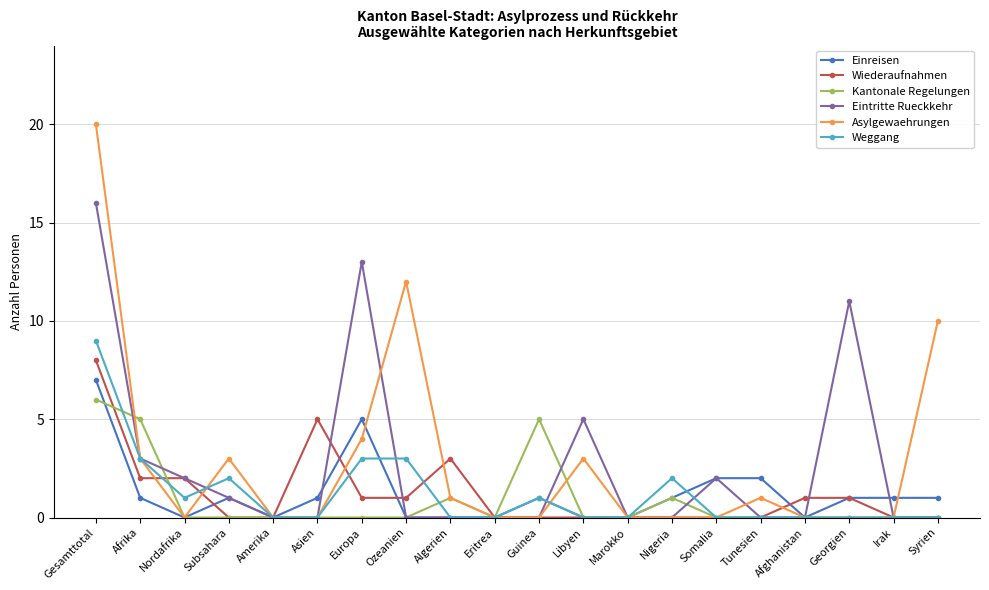

The Asylgewaehrungen series shows 20 at Gesamttotal. True or false?

True